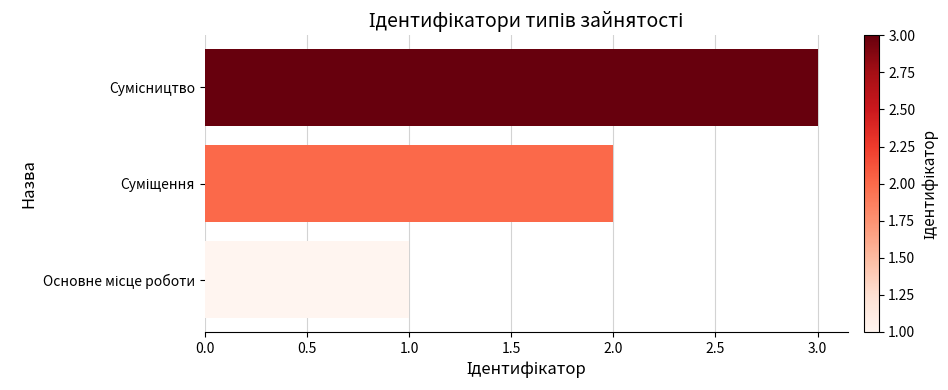

What is the maximum value shown in the chart?

3